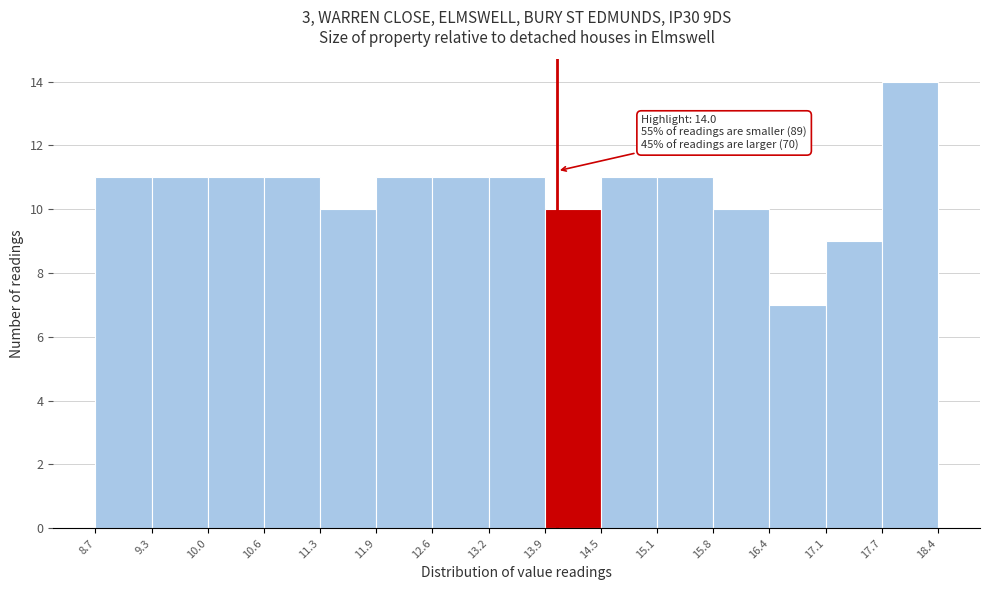

Which range on the x-axis has the tallest bar?

17.7 to 18.4